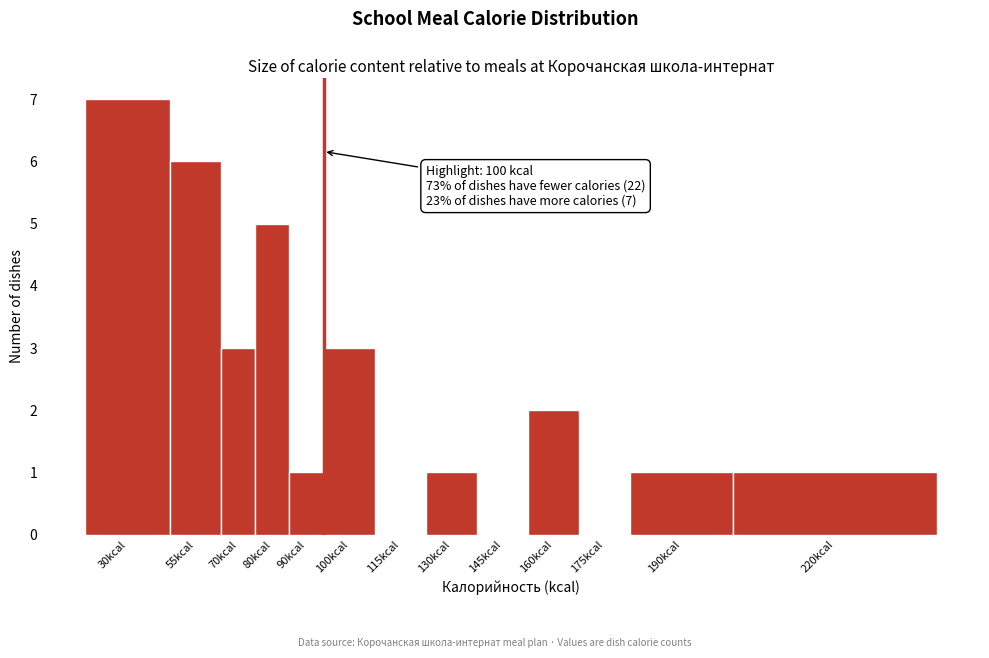

Reading left to right, transcribe all the data shown in this chart.

30kcal=7	55kcal=6	70kcal=3	80kcal=5	90kcal=1	100kcal=3	115kcal=0	130kcal=1	145kcal=0	160kcal=2	175kcal=0	190kcal=1	220kcal=1